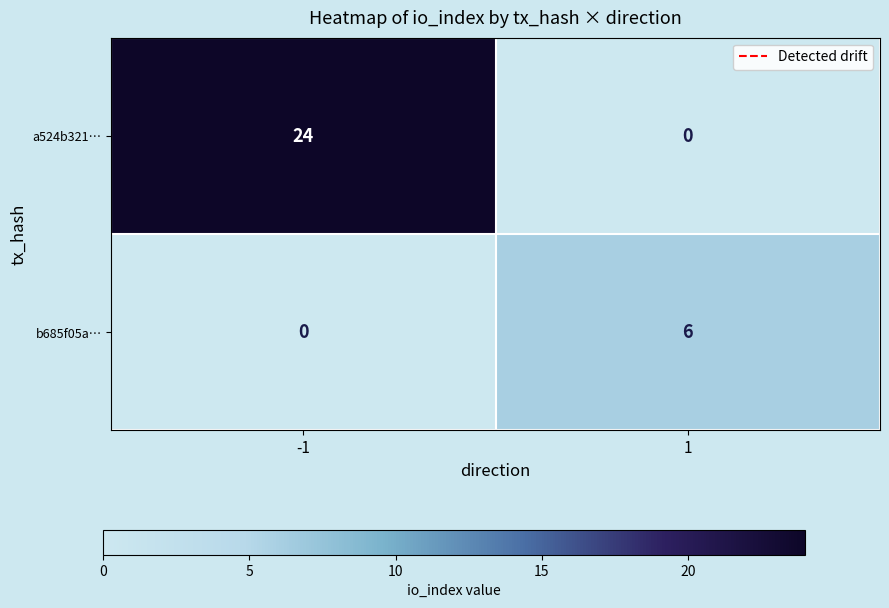

Which series has the widest spread of values?

a524b321…